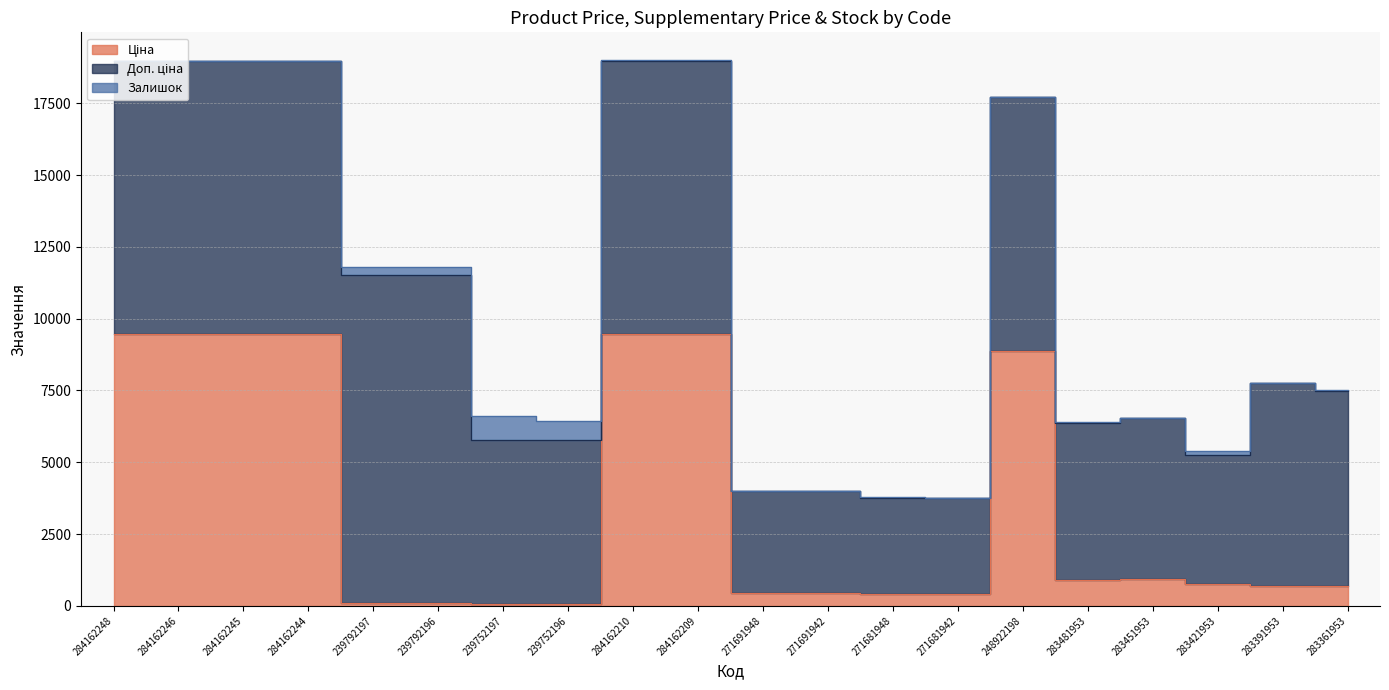

Between 239792196 and 284162244, which is larger?

284162244